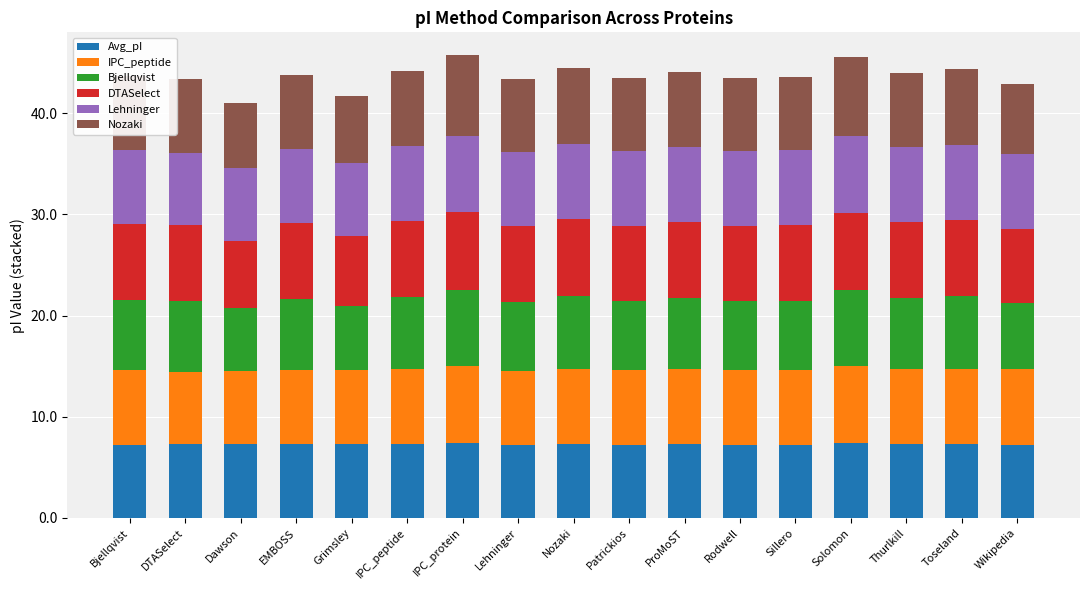

What is the total value across all series at Bjellqvist?

43.7